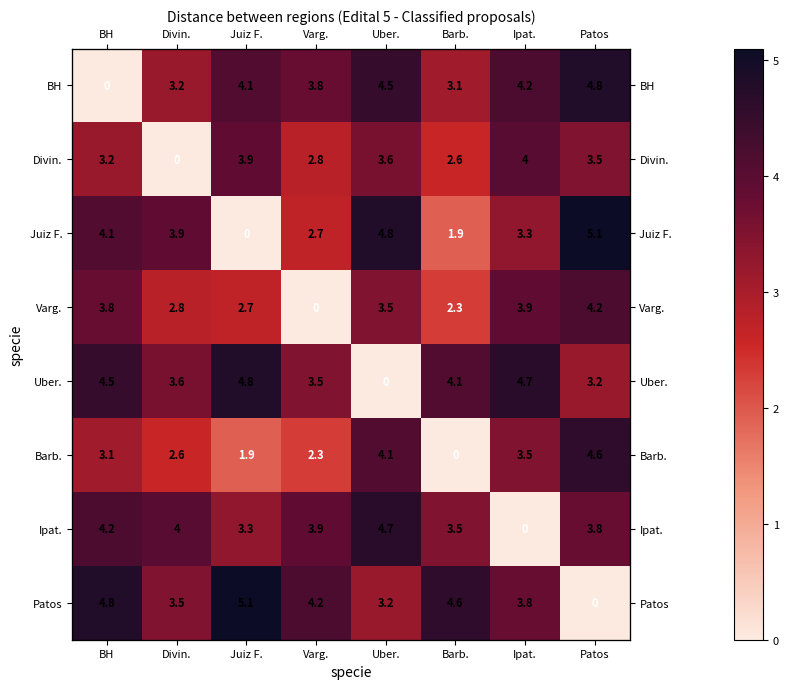

What value does the BH series have at Barb.?

3.1